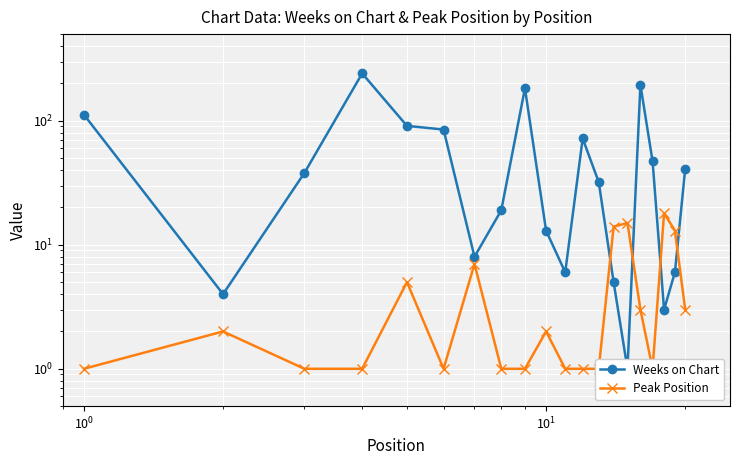

What is the difference between the maximum and minimum values in the Weeks on Chart series?

240